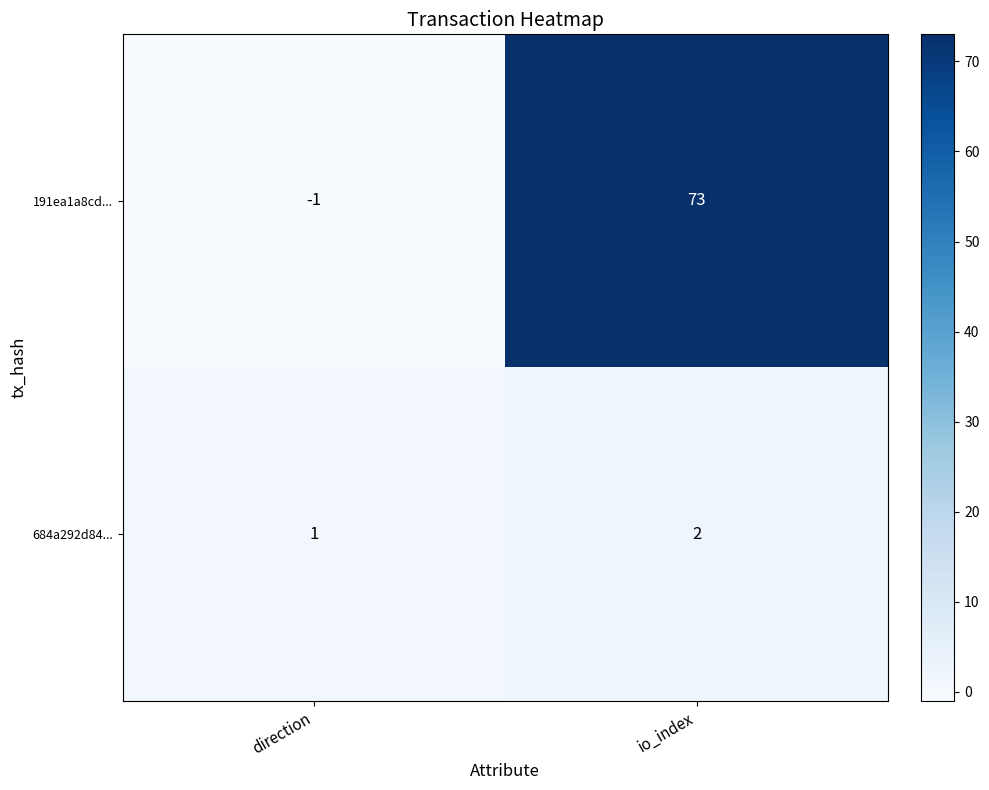

At which category does the chart reach its peak across all series?

io_index